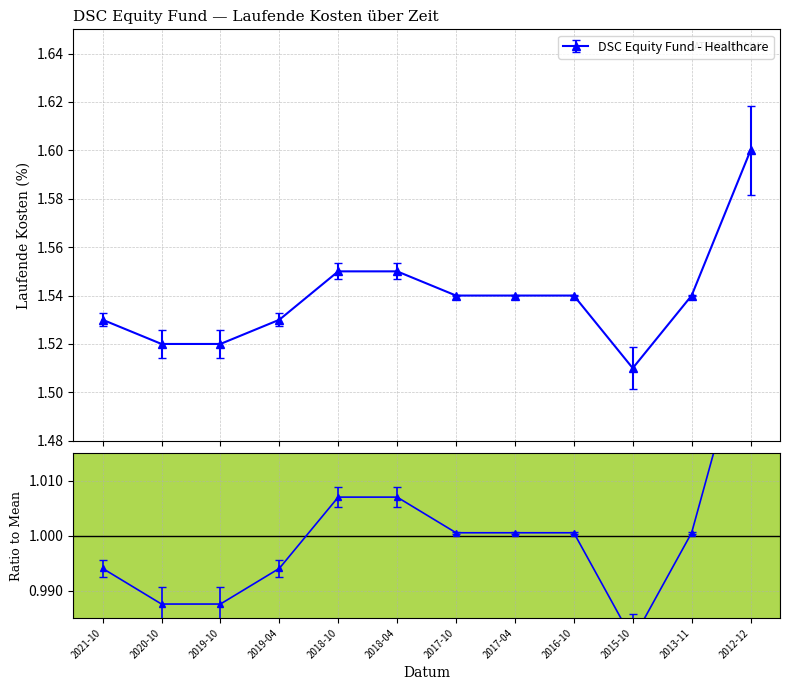

Where is the data nearest to the value 1?

2015-10